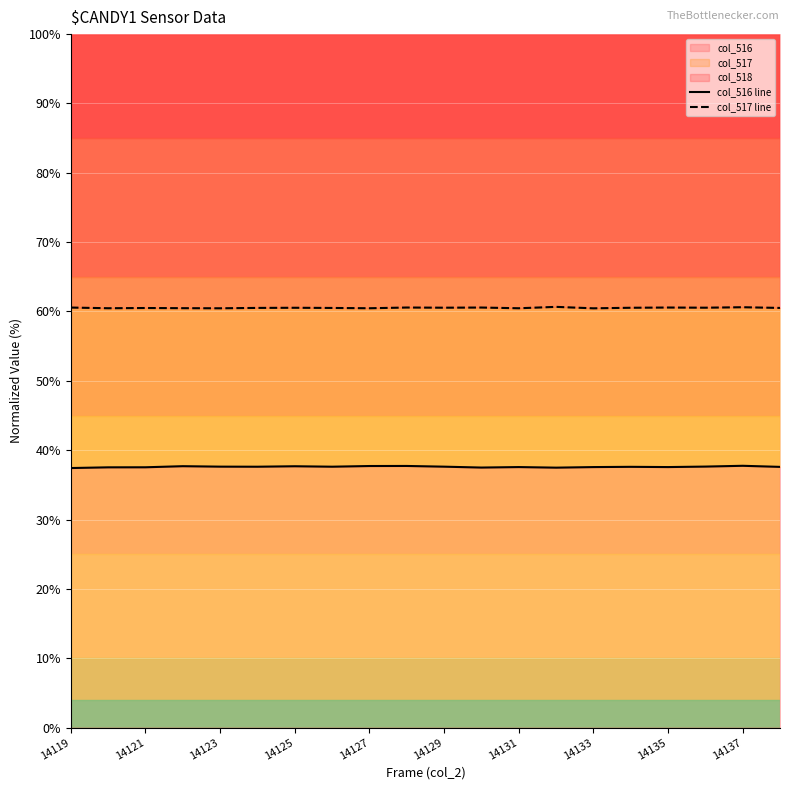

Reading left to right, what are all the values shown in this chart?

col_516 line: 37.4	37.5	37.5	37.7	37.6	37.6	37.7	37.6	37.7	37.7	37.6	37.5	37.6	37.5	37.6	37.6	37.6	37.6	37.7	37.6
col_517 line: 60.6	60.5	60.5	60.5	60.5	60.5	60.5	60.5	60.5	60.6	60.5	60.6	60.5	60.7	60.5	60.5	60.6	60.5	60.6	60.5